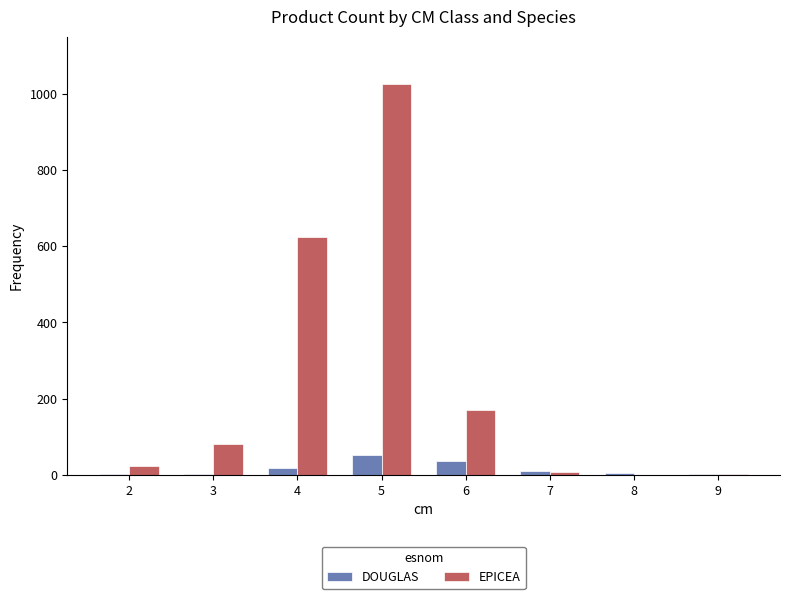

The value of EPICEA at 6 is 222. True or false?

False